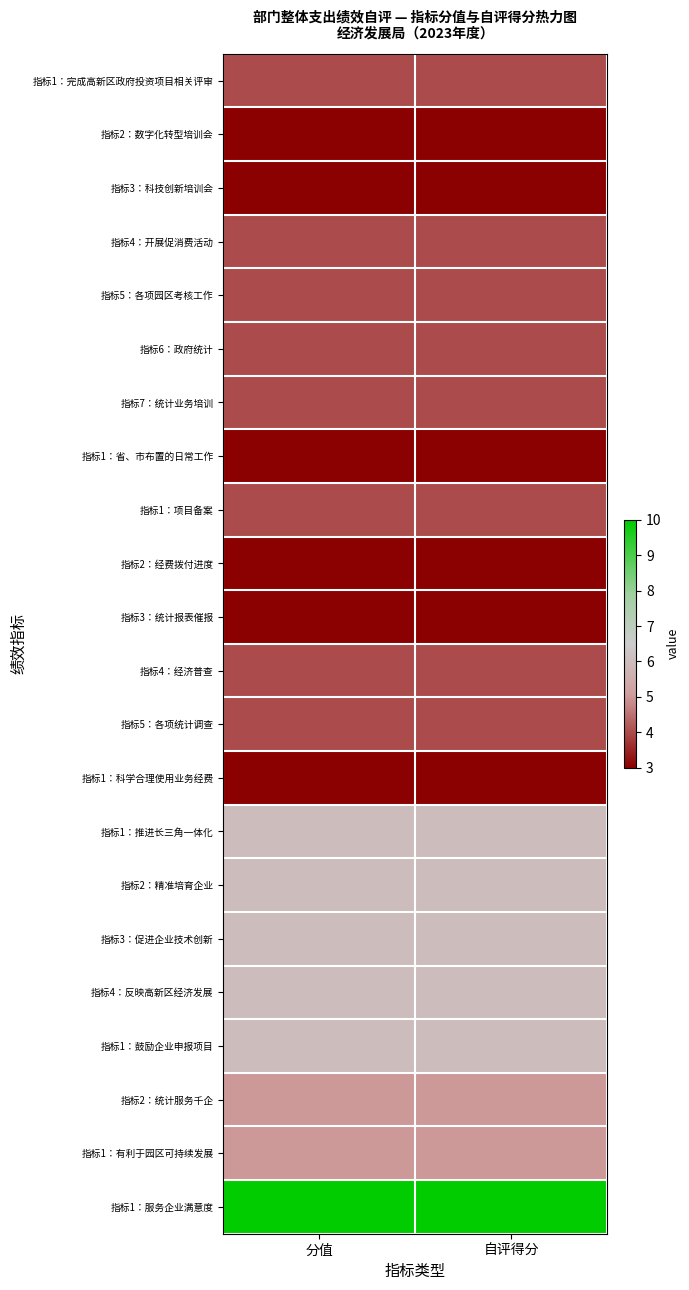

What is the maximum value shown in the chart?

10